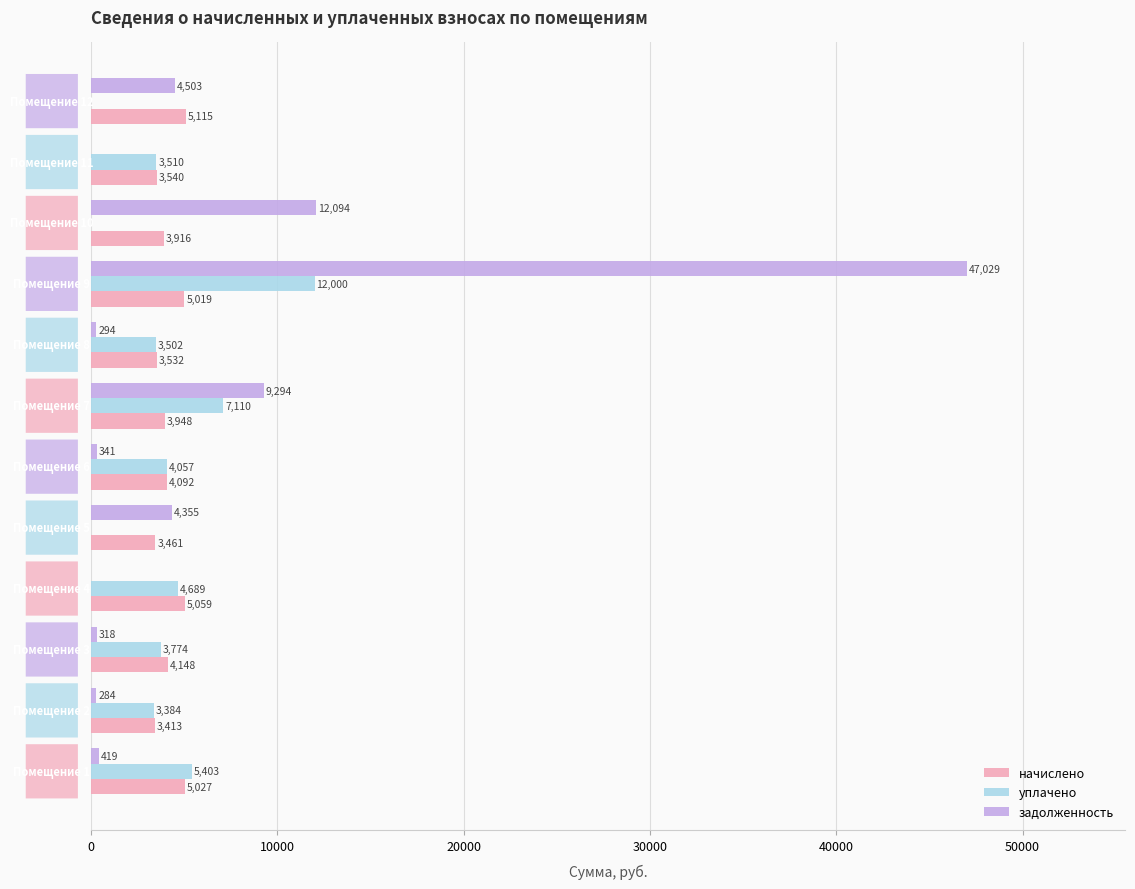

What is the maximum value for задолженность?

47029.1